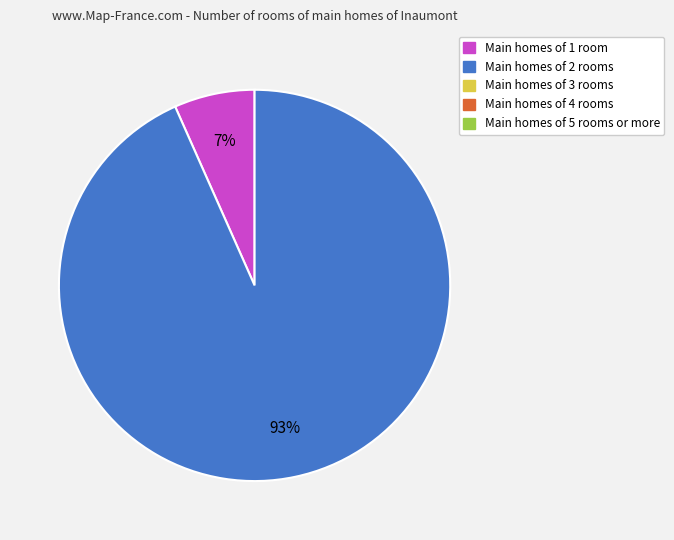

Is there any slice that represents more than half of the pie?

Yes